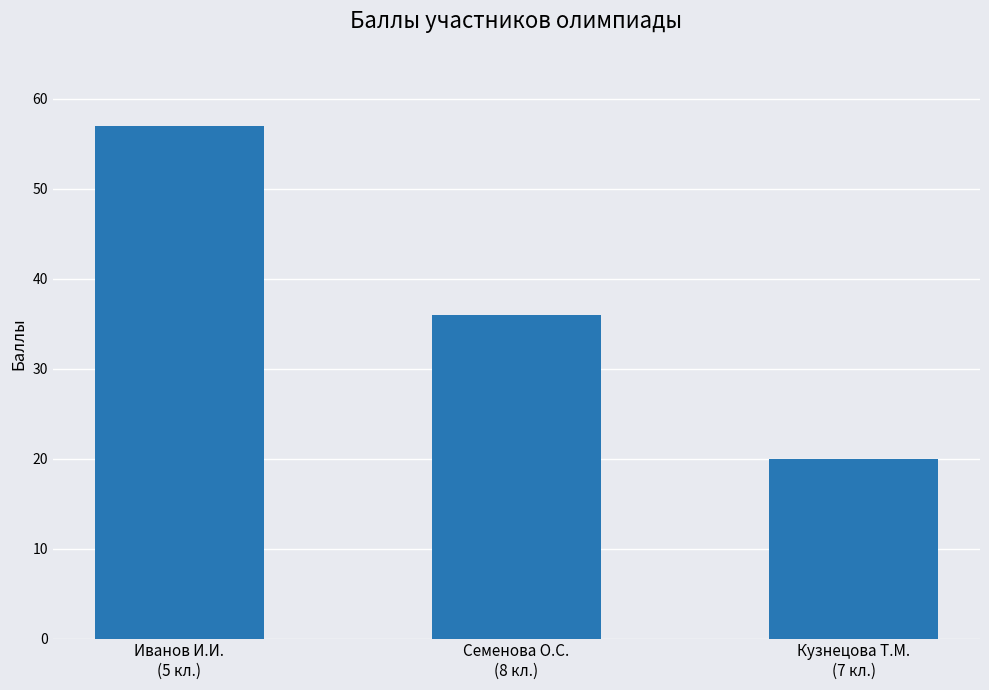

Between Семенова О.С.
(8 кл.) and Кузнецова Т.М.
(7 кл.), which is larger?

Семенова О.С.
(8 кл.)